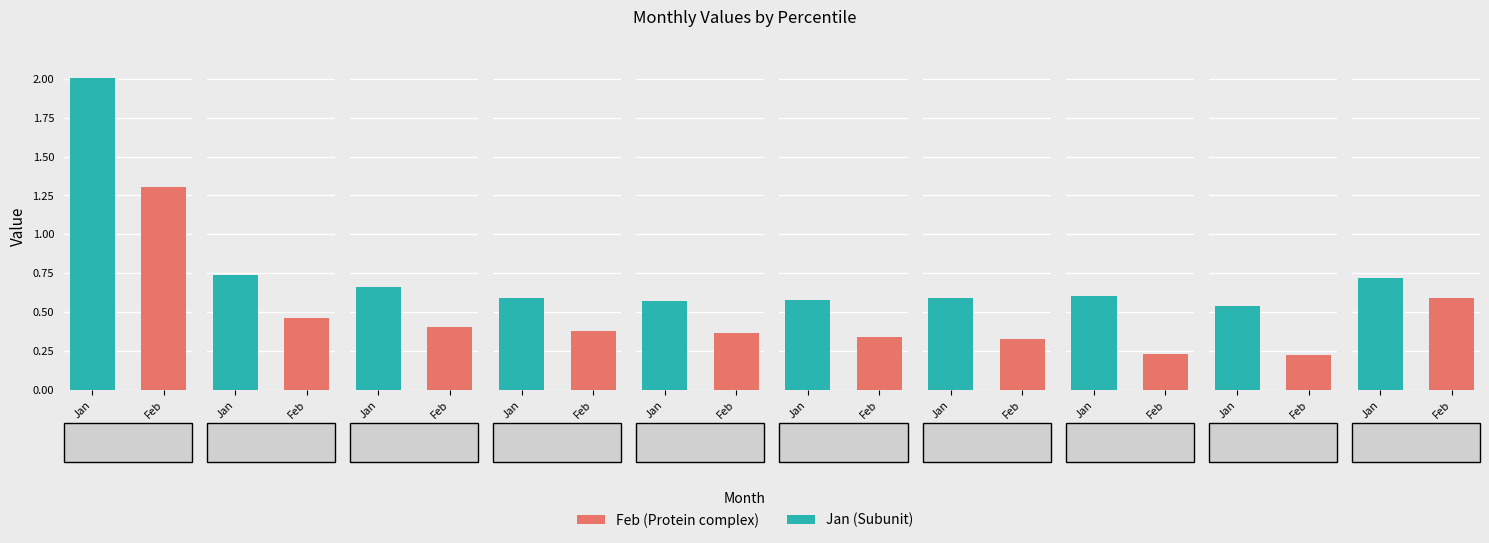

Which series has the largest range (max minus min)?

Jan